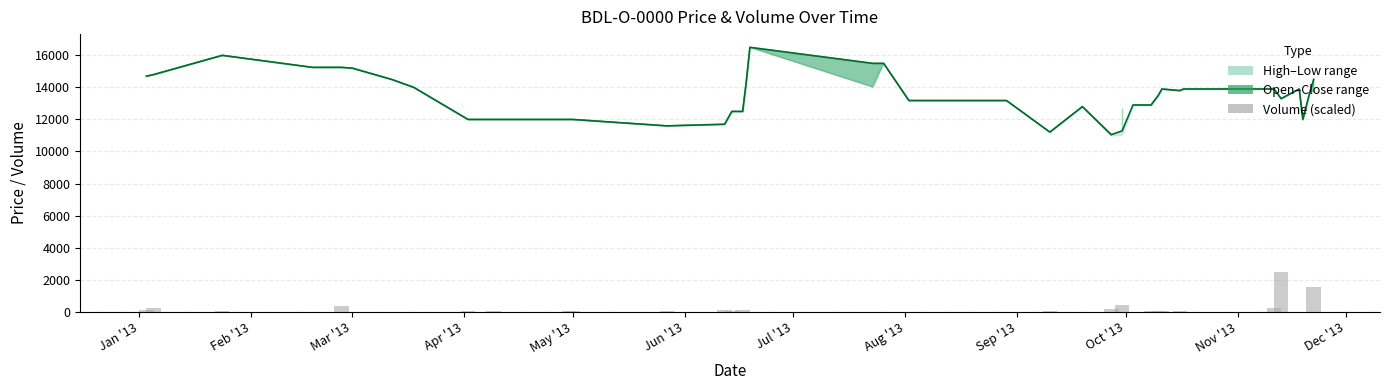

What is the label of the 38th bar from the right?

Mar '13